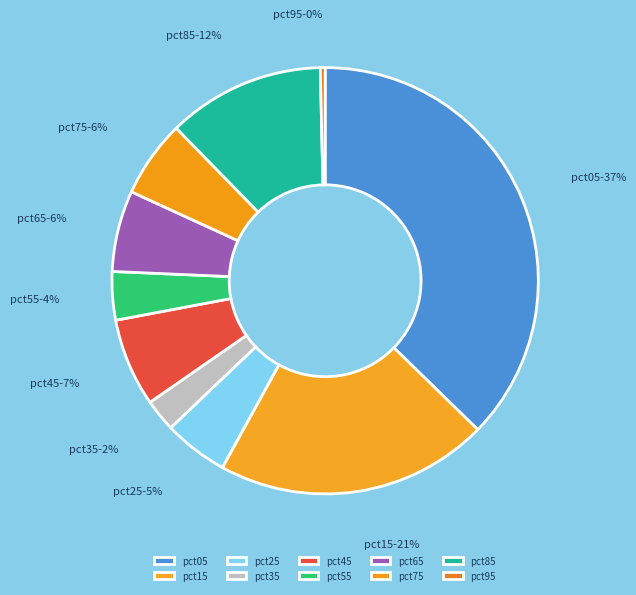

Does pct15 represent more than half of the total?

No